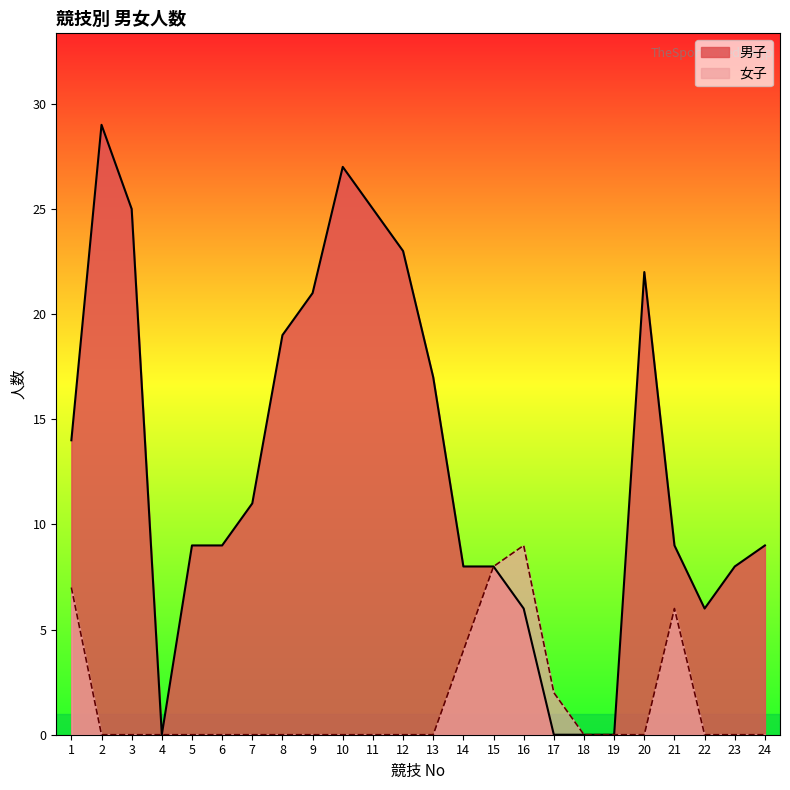

How many positive values does the 男子 series have?

20